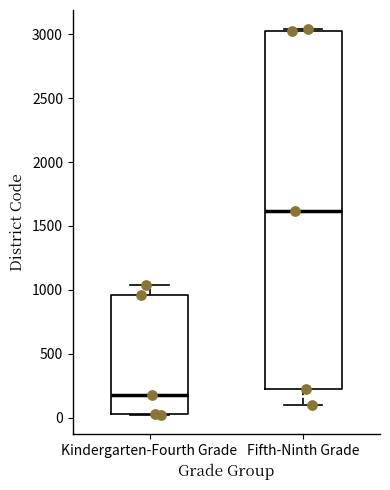

Comparing the boxes themselves (not the whiskers), which one is the tallest?

Fifth-Ninth Grade